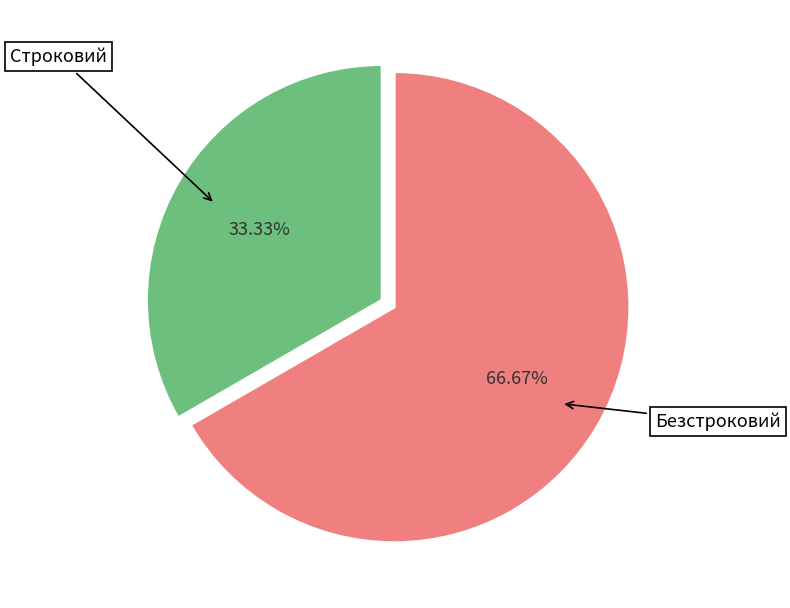

Is it true that Строковий is 45% of the pie?

False